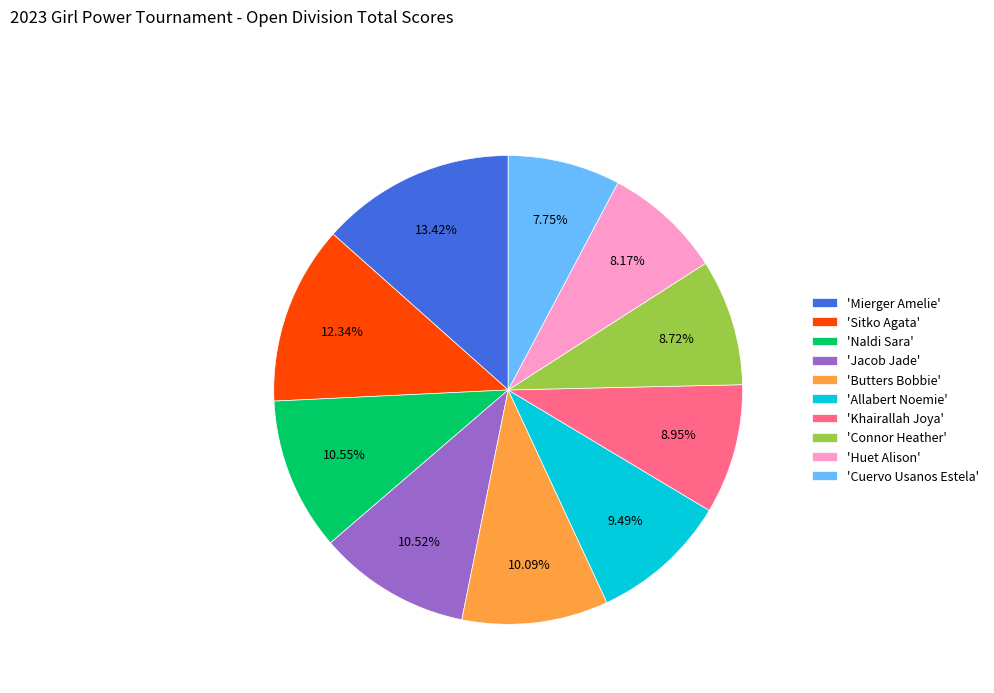

Is the sum of 'Mierger Amelie' and 'Huet Alison' greater than half?

No